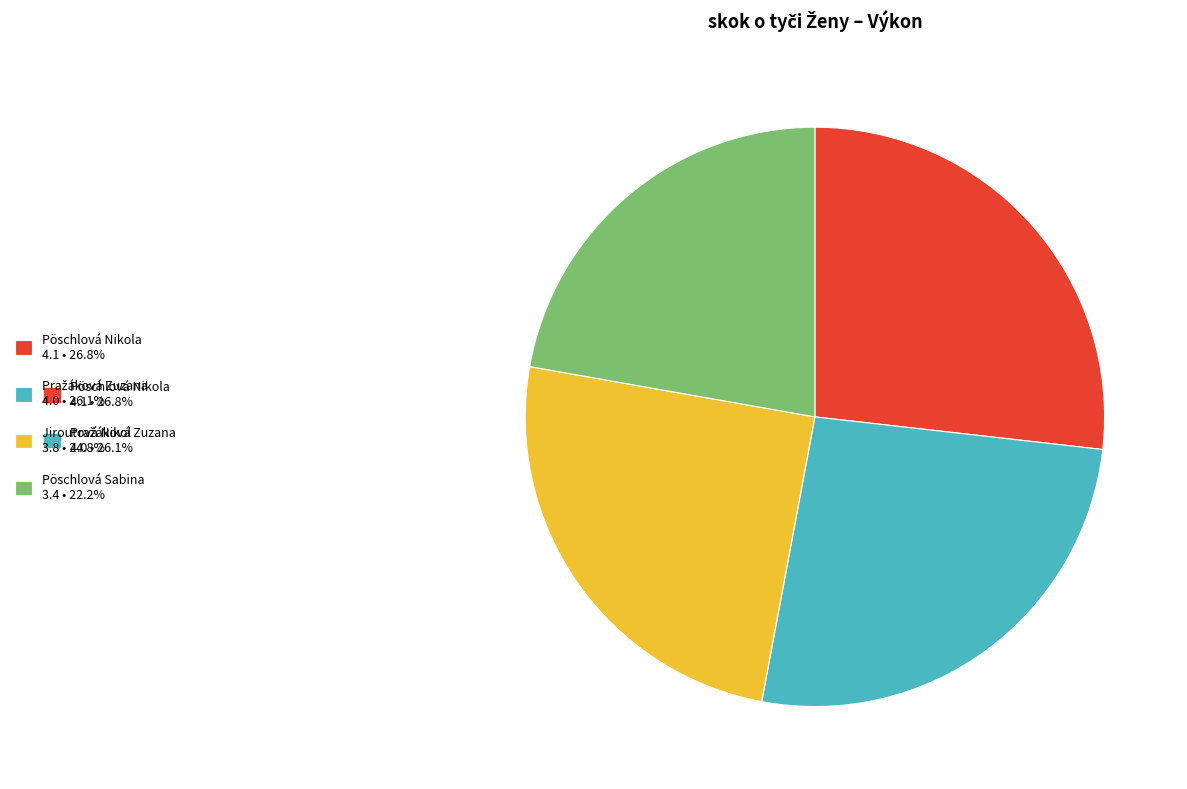

Approximately how many times larger is the value at Pöschlová Nikola 4.1 • 26.8% compared to Pöschlová Sabina 3.4 • 22.2%?

1.2